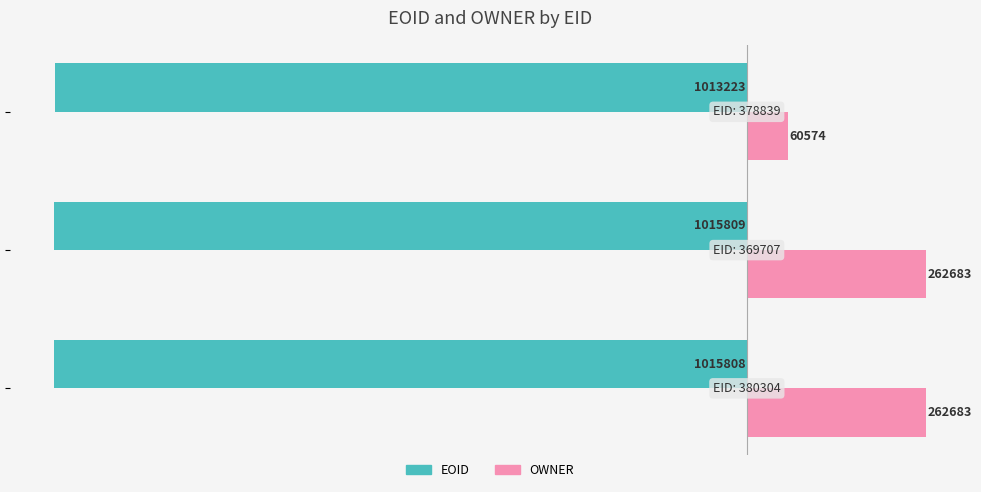

What is the sum of all EOID values?

-3044840